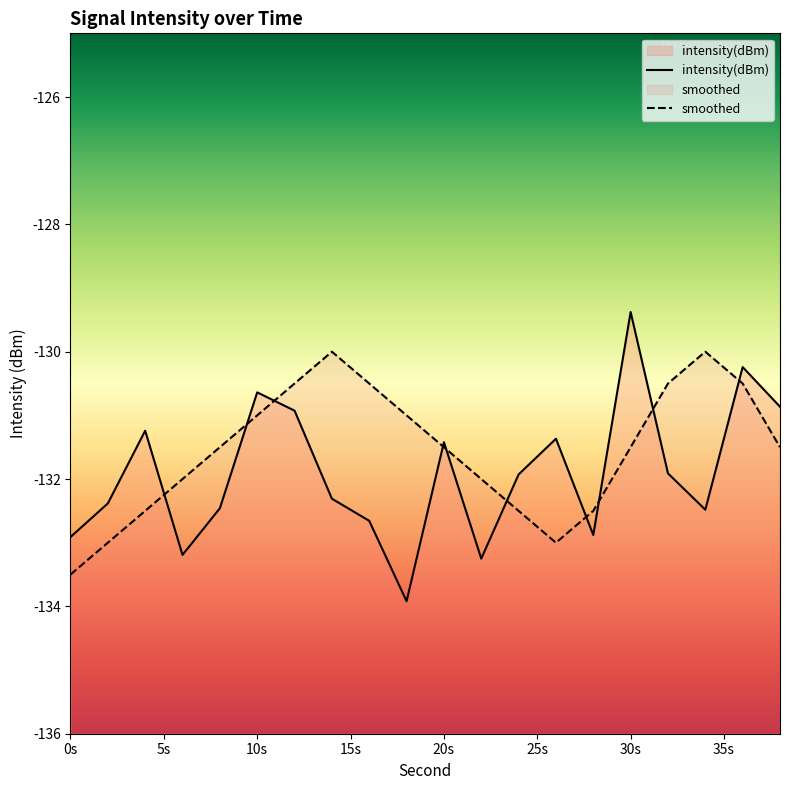

True or false: smoothed has a value of -130.0 at 34.

True